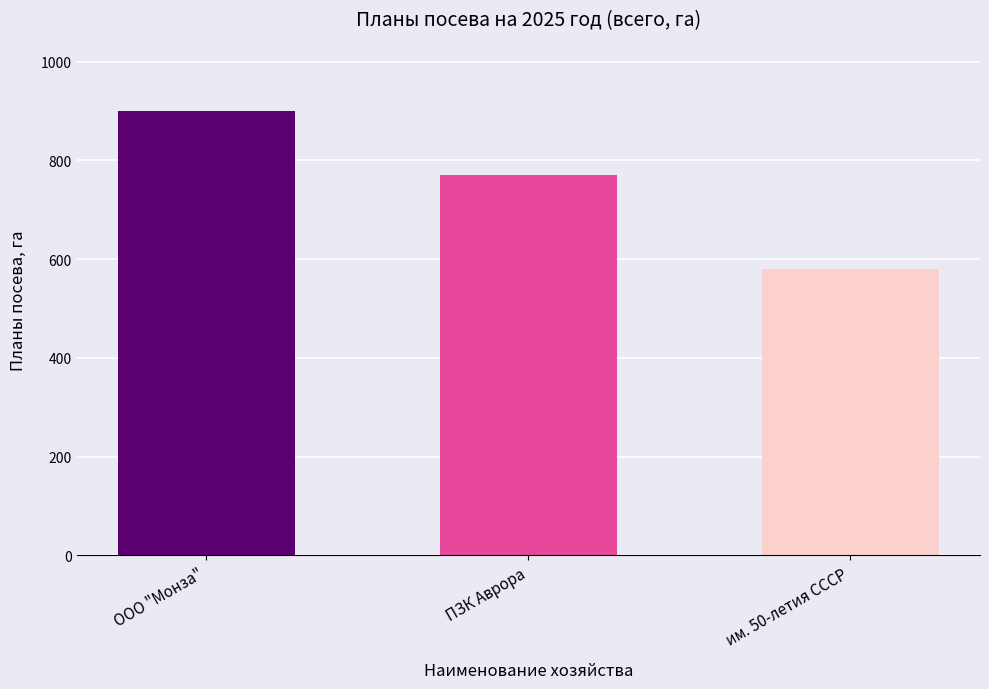

Which label corresponds to the largest value in the chart?

ООО "Монза"